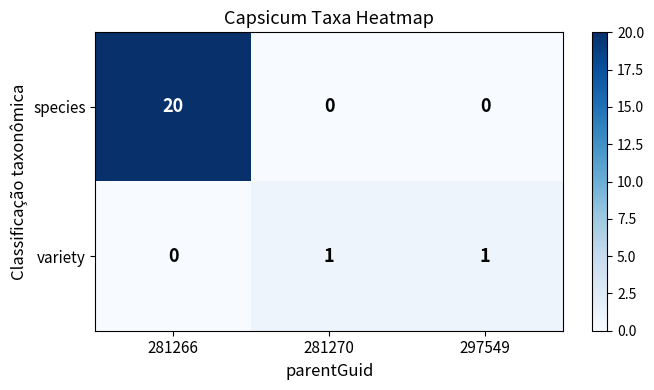

At 281270, list the series in order from smallest to largest.

species, variety